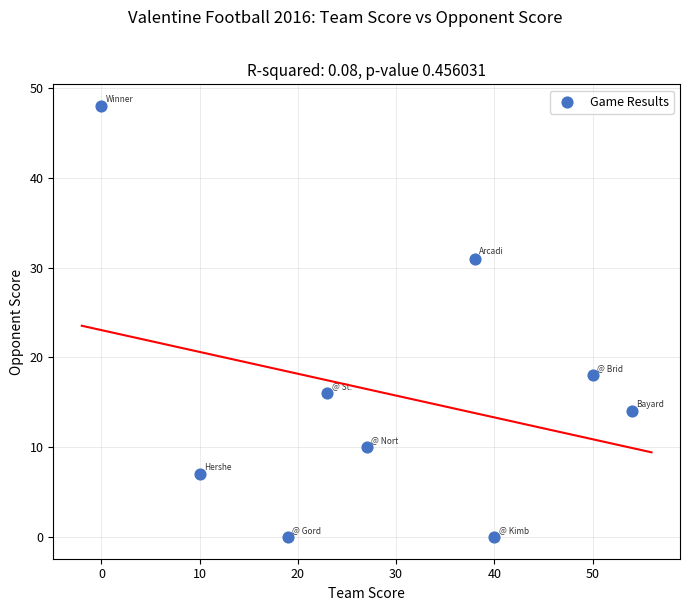

What Y value in the scatter plot is closest to 24?

18